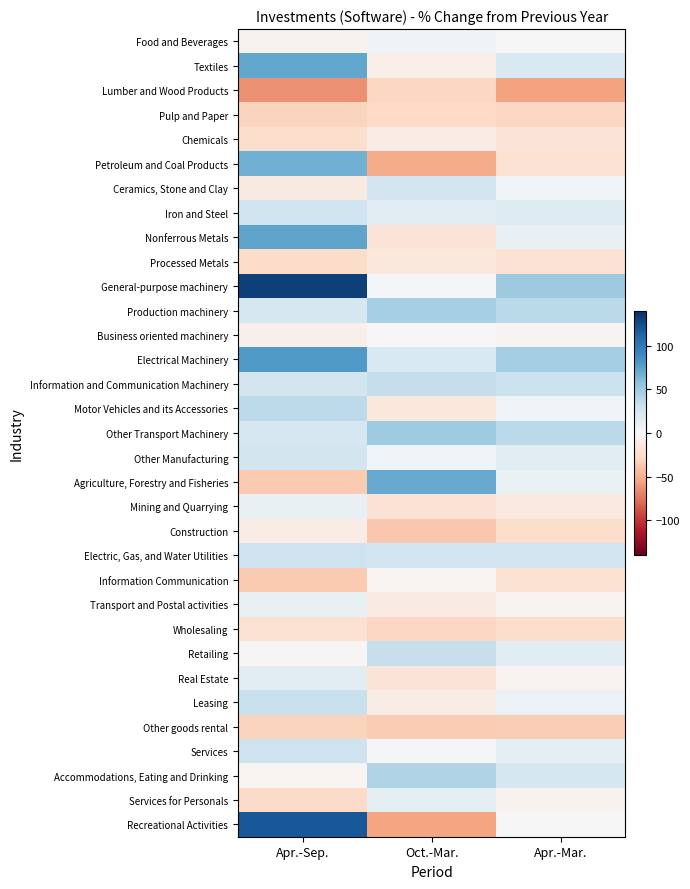

Rank the series by their maximum value, from lowest to highest.

Other goods rental, Lumber and Wood Products, Pulp and Paper, Wholesaling, Processed Metals, Chemicals, Construction, Information Communication, Business oriented machinery, Food and Beverages, Transport and Postal activities, Mining and Quarrying, Services for Personals, Real Estate, Other Manufacturing, Ceramics, Stone and Clay, Iron and Steel, Services, Electric, Gas, and Water Utilities, Leasing, Retailing, Information and Communication Machinery, Motor Vehicles and its Accessories, Accommodations, Eating and Drinking, Production machinery, Other Transport Machinery, Petroleum and Coal Products, Agriculture, Forestry and Fisheries, Textiles, Nonferrous Metals, Electrical Machinery, Recreational Activities, General-purpose machinery